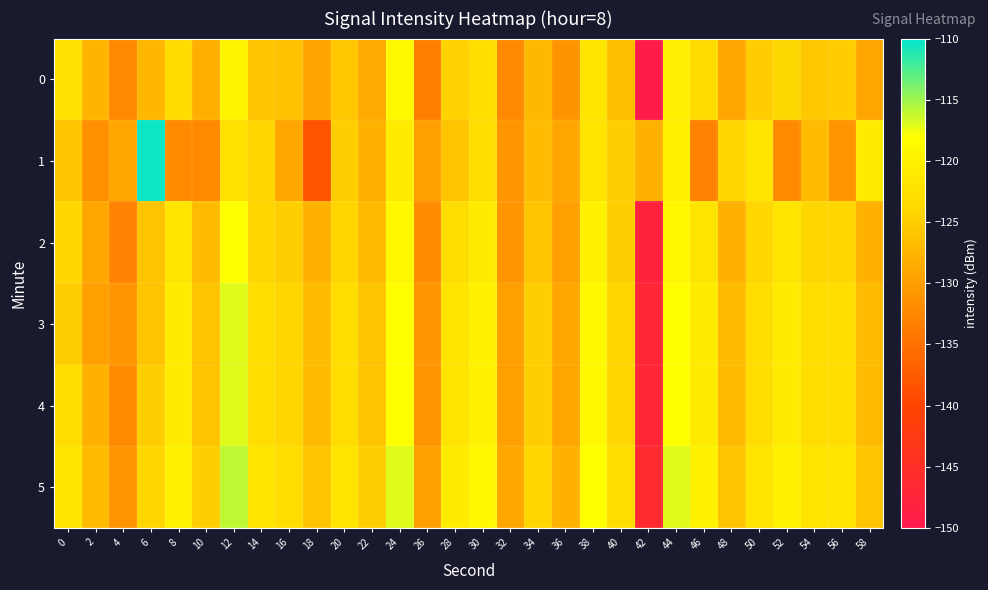

At which category is the sum across all series the highest?

12